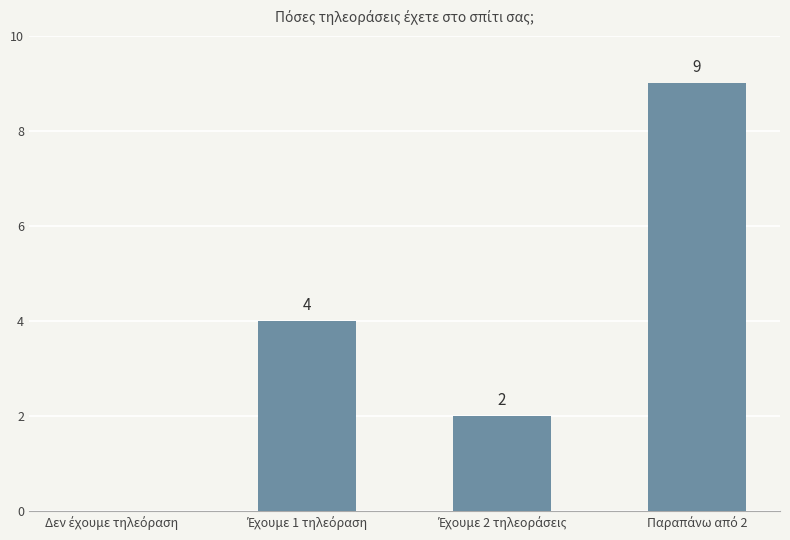

How many values are between 2 and 9?

3